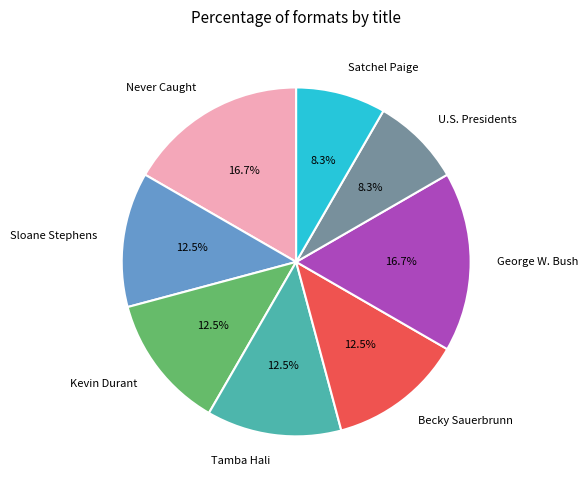

To the nearest percent, what is the difference between the largest and smallest slice percentages?

8%